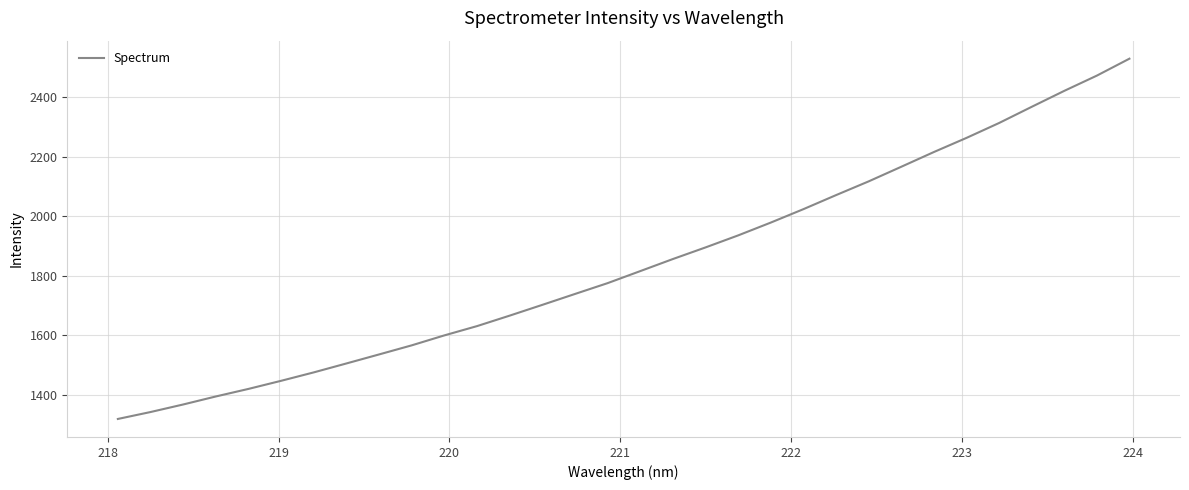

How many categories are shown in the chart?

32